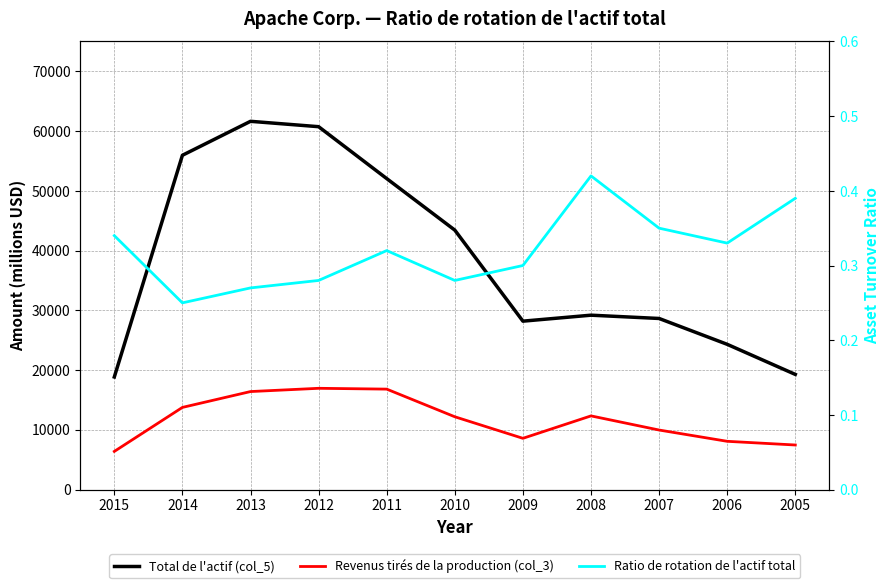

True or false: Total de l'actif (col_5) and Revenus tirés de la production (col_3) intersect in this chart.

False